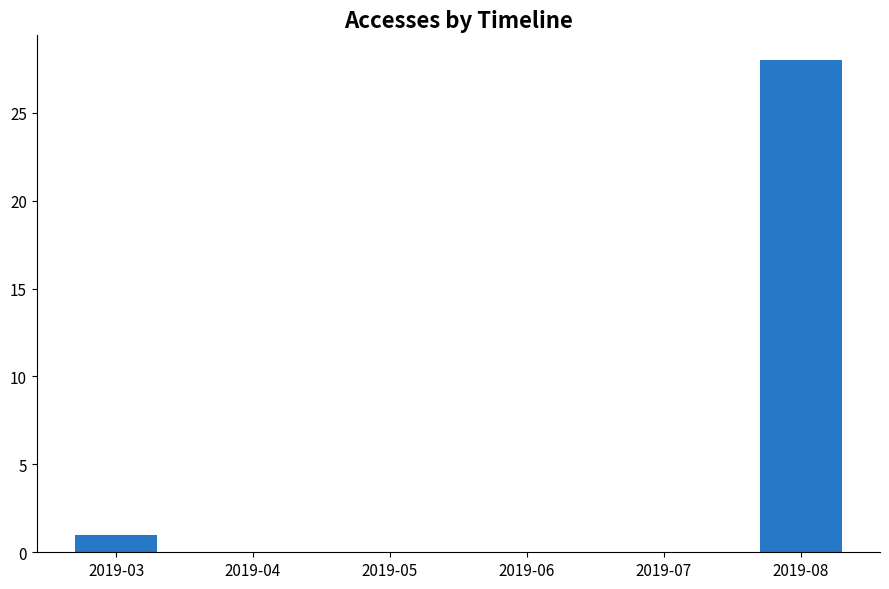

Reading left to right, transcribe all the data shown in this chart.

2019-03=1	2019-04=0	2019-05=0	2019-06=0	2019-07=0	2019-08=28